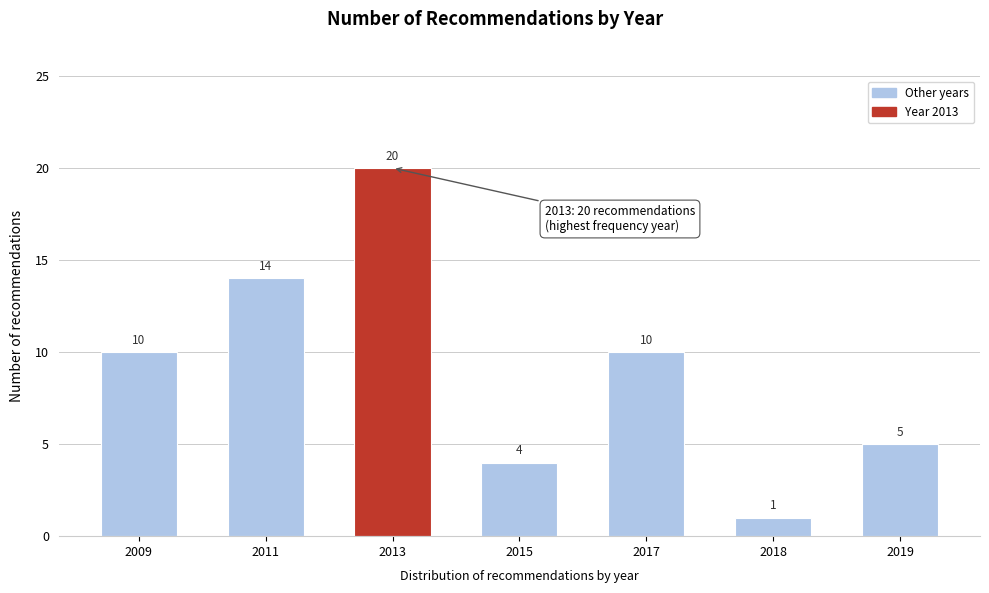

Reading left to right, transcribe all the data shown in this chart.

2009=10	2011=14	2013=20	2015=4	2017=10	2018=1	2019=5